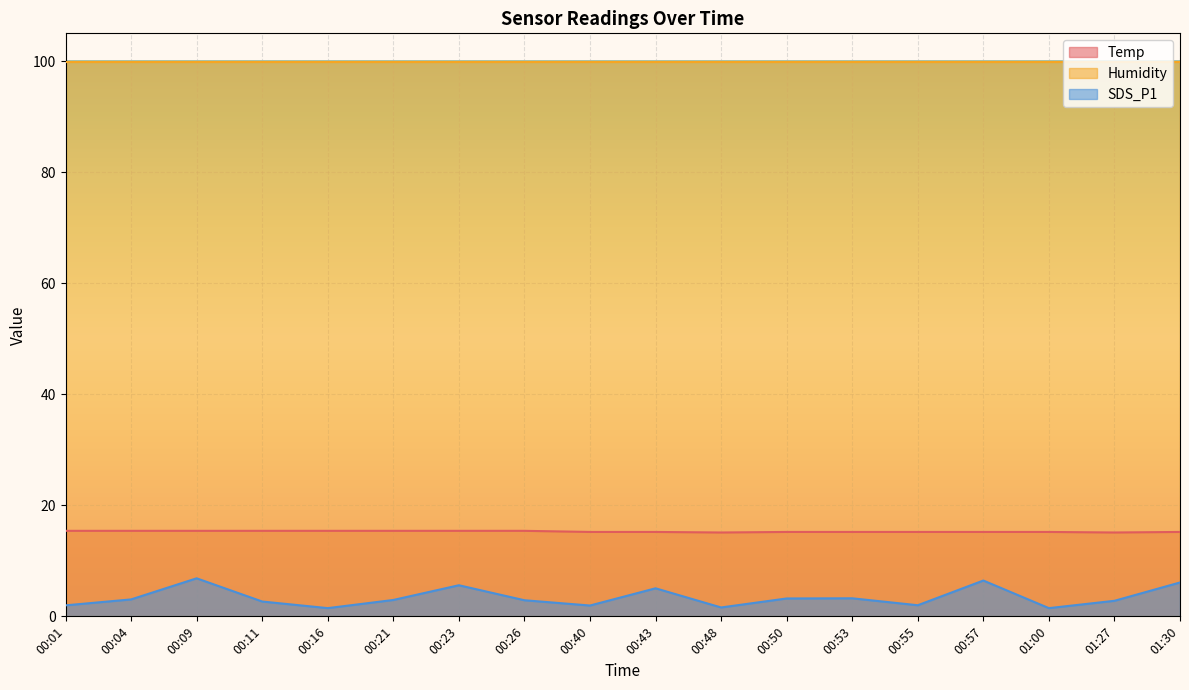

Does the chart display data point markers on the line(s)?

No